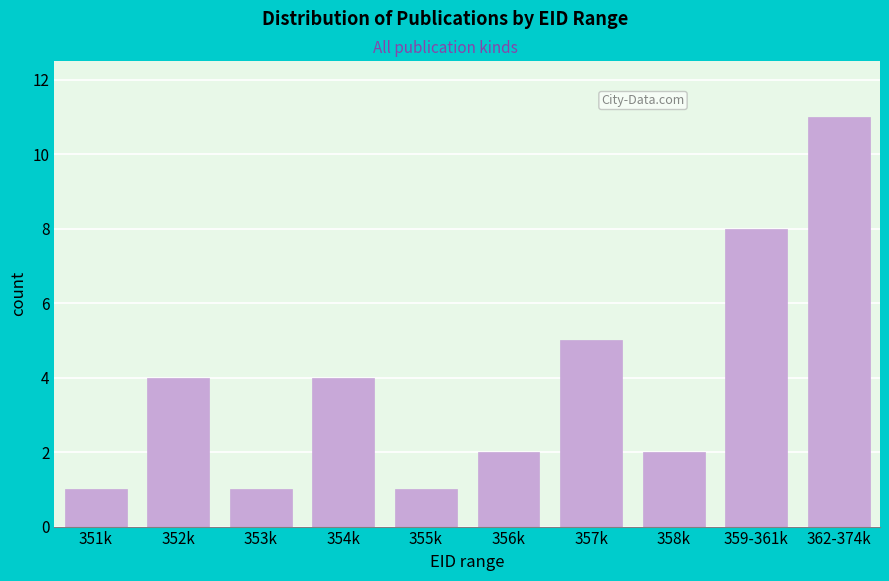

Reading left to right, list all the values displayed in this chart.

351k=1	352k=4	353k=1	354k=4	355k=1	356k=2	357k=5	358k=2	359-361k=8	362-374k=11